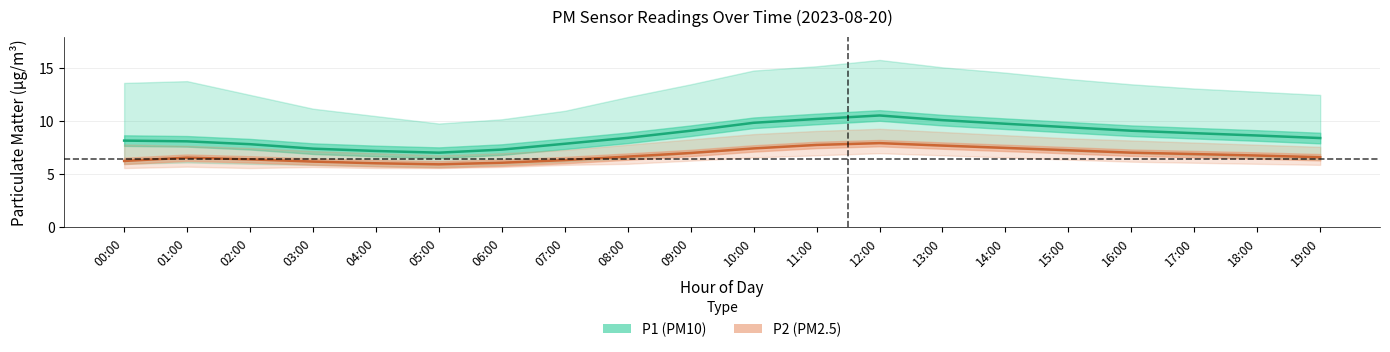

What is the average value of the P1 (PM10) mean series?

8.7